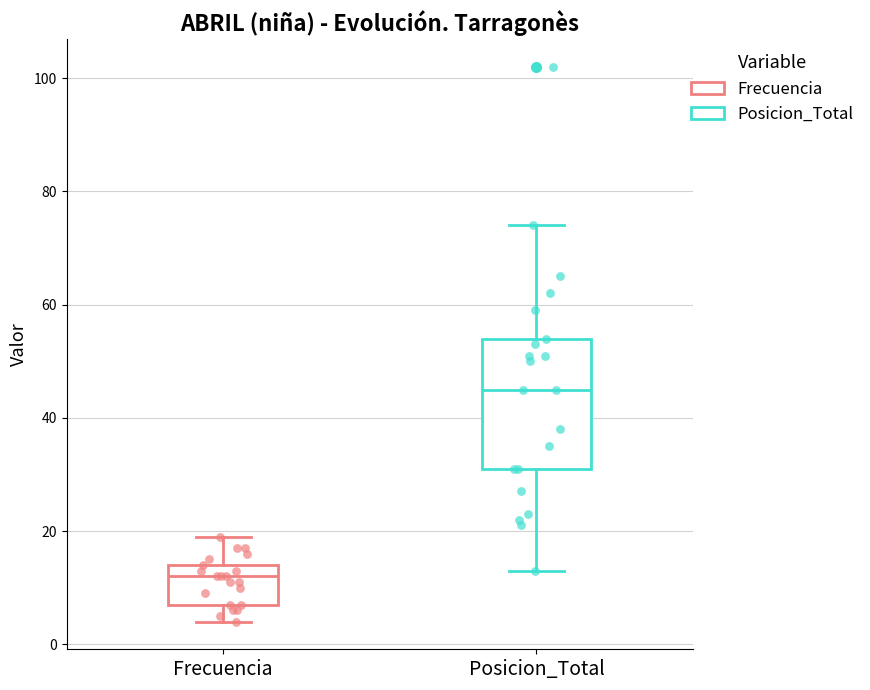

Where is the upper edge of the box for Posicion_Total on the y-axis? The values are not printed on the chart, so give them approximately, as read against the axis.

54